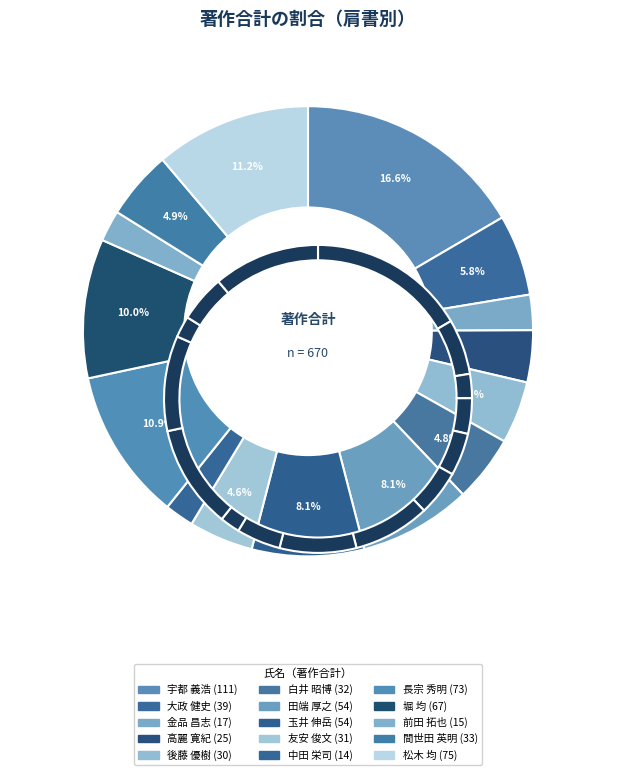

Count the number of slices in the pie.

15